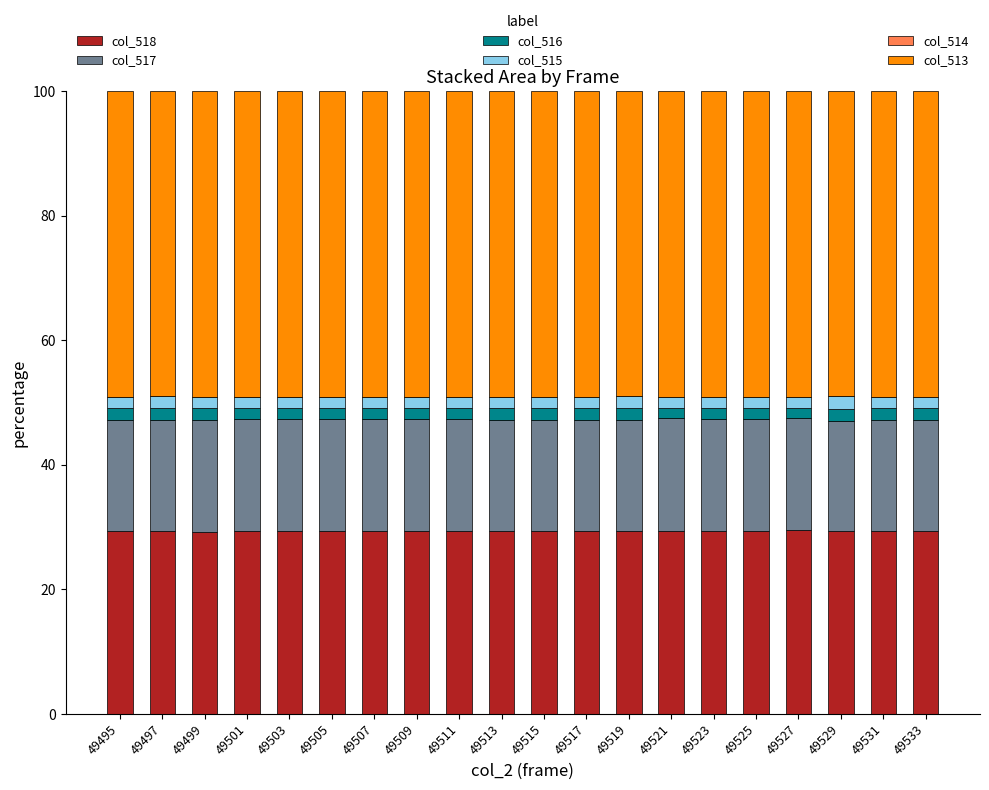

What is the maximum value for col_518?

29.5